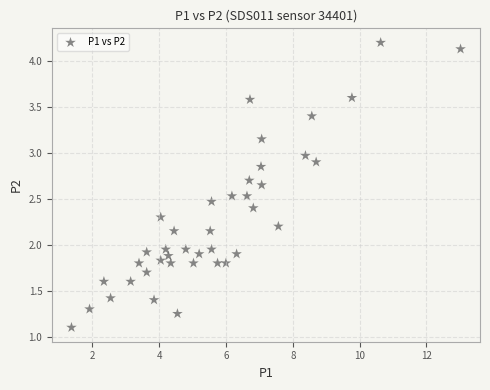

What is the range of X values (max minus min)?

11.6